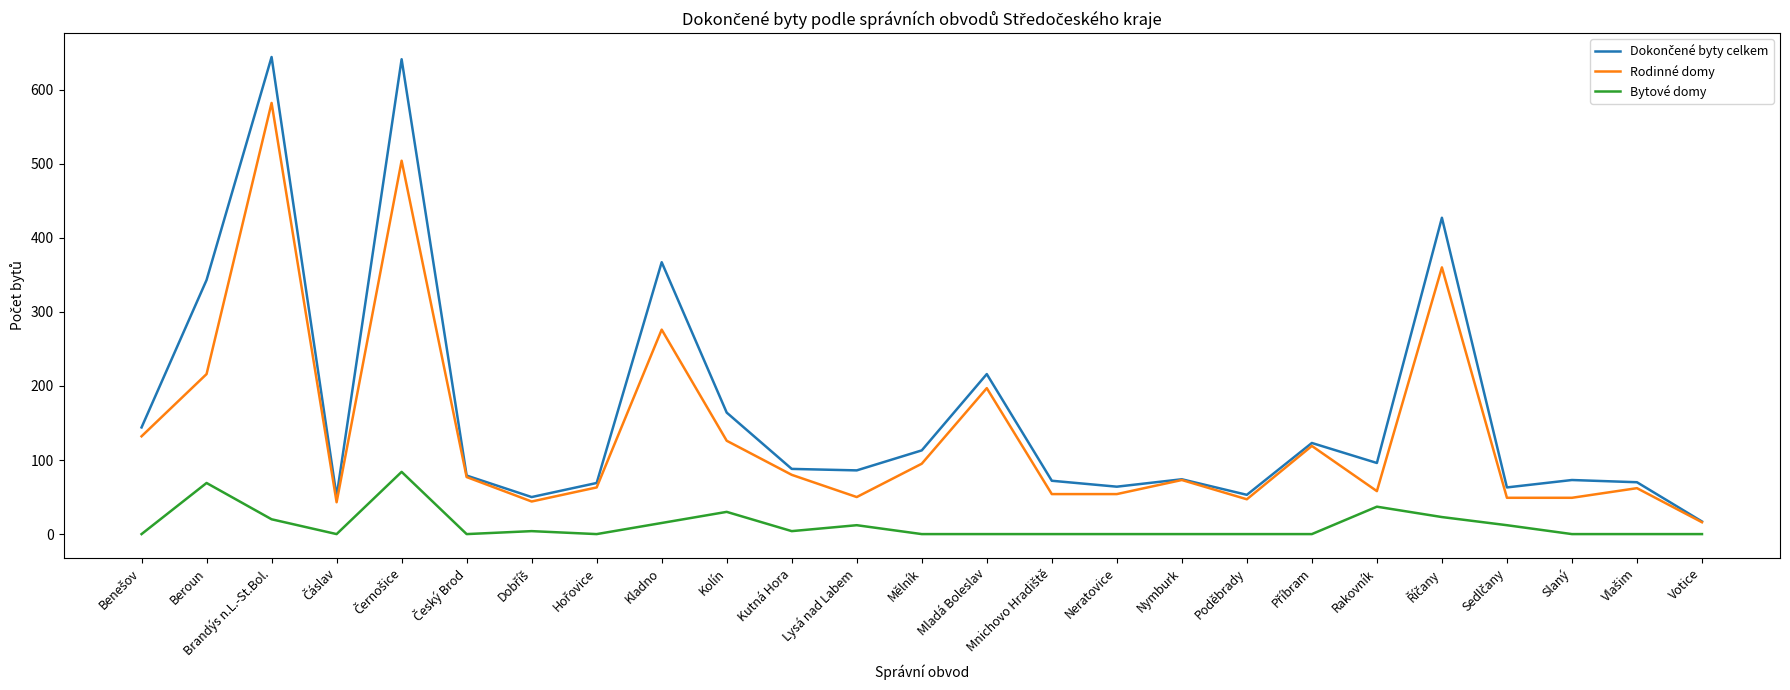

What is the difference between the maximum and minimum values in the Bytové domy series?

84